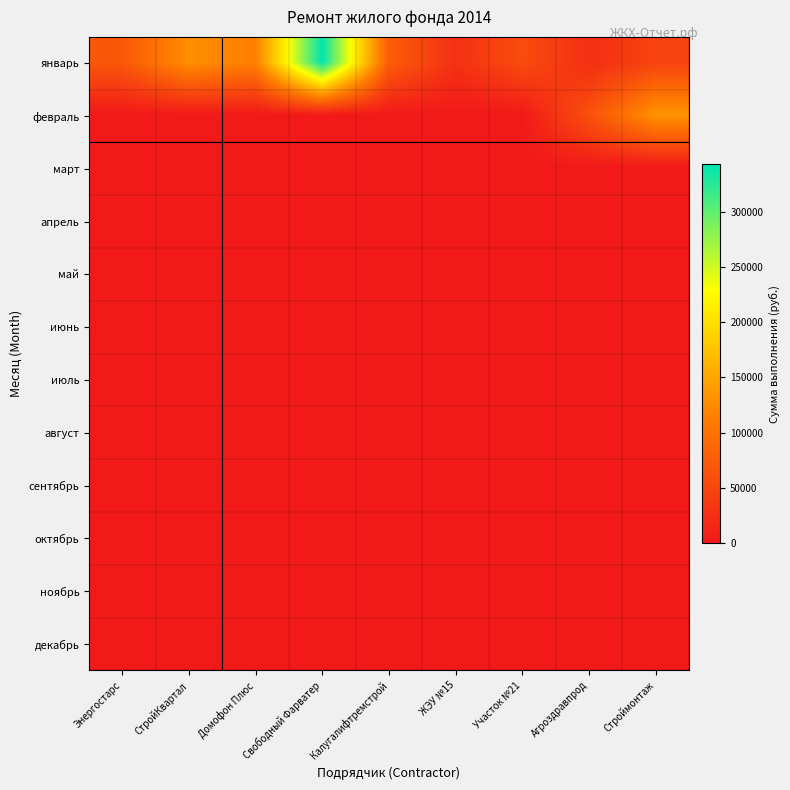

At which category is the sum across all series the highest?

Свободный Фарватер